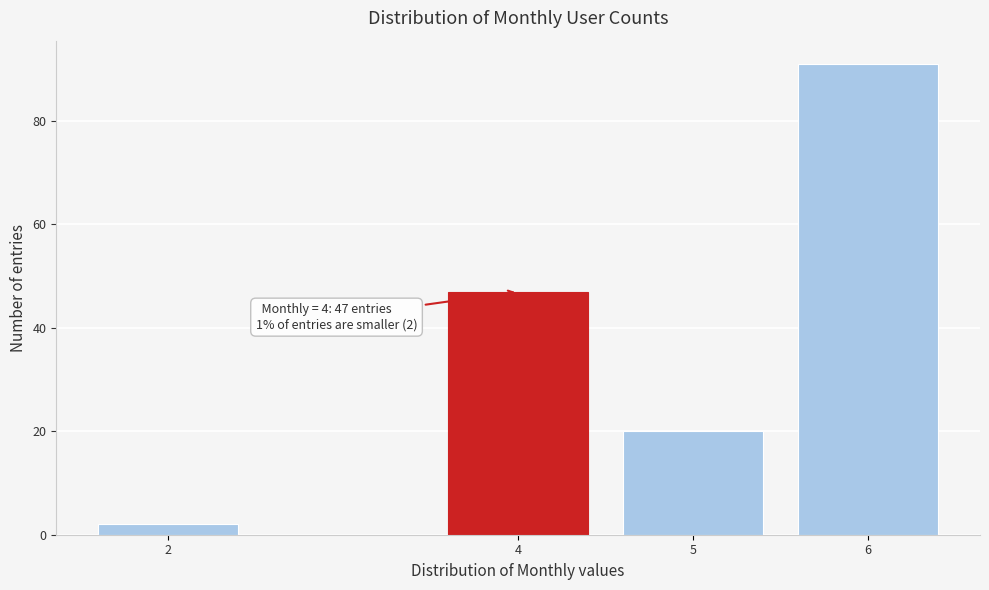

Reading left to right, extract all data points from this chart.

2	47	20	91